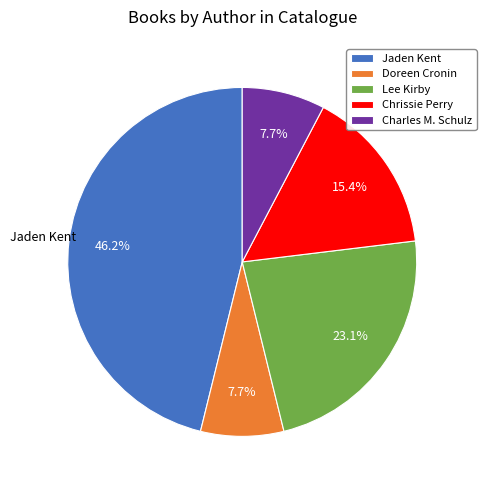

The Doreen Cronin slice represents 18% of the pie. True or false?

False